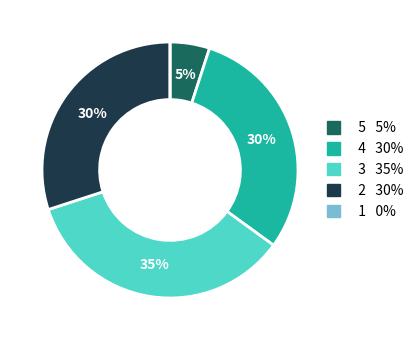

To the nearest percent, what is the difference between the largest and smallest slice percentages?

35%